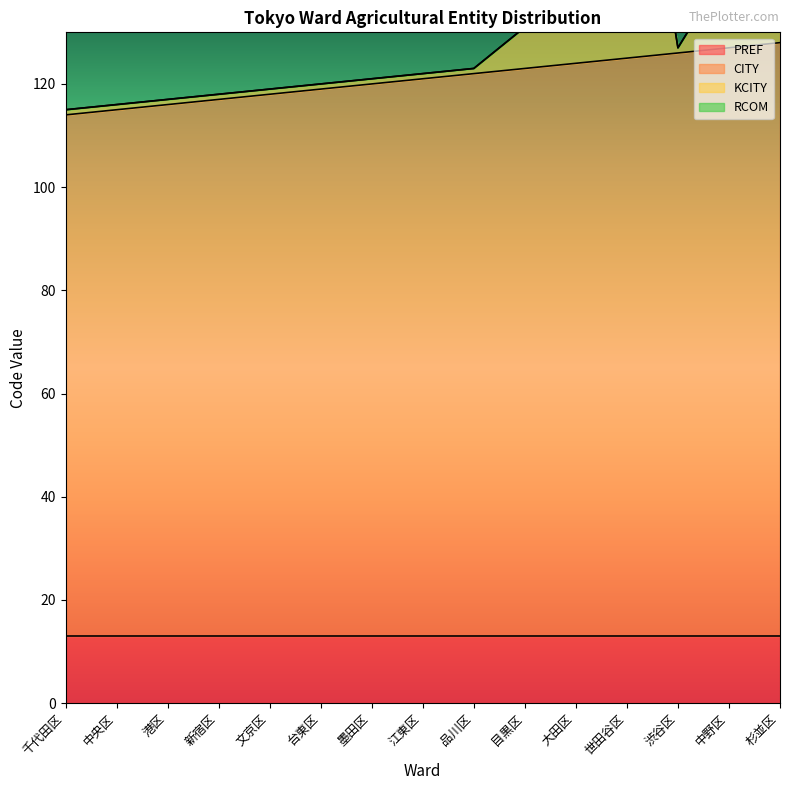

What is the spread (max minus min) of values at 目黒区?

8